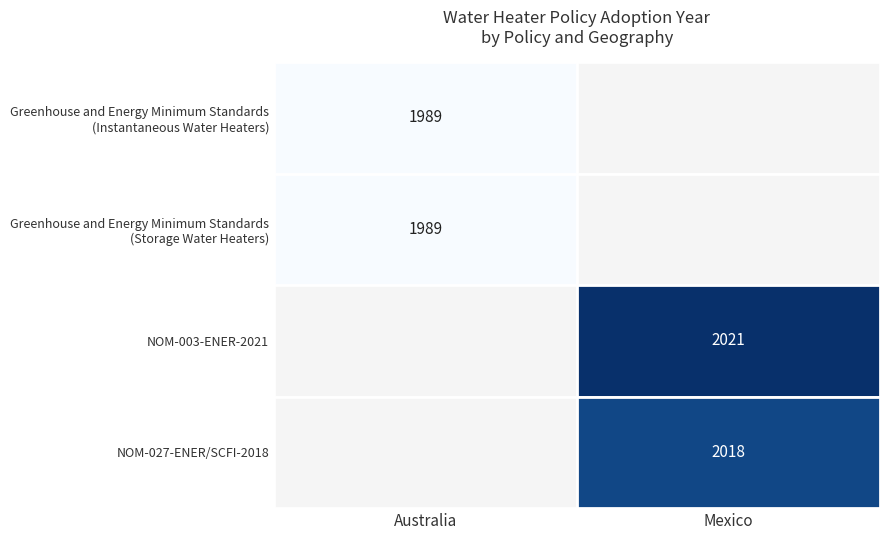

What is the average value?

2004